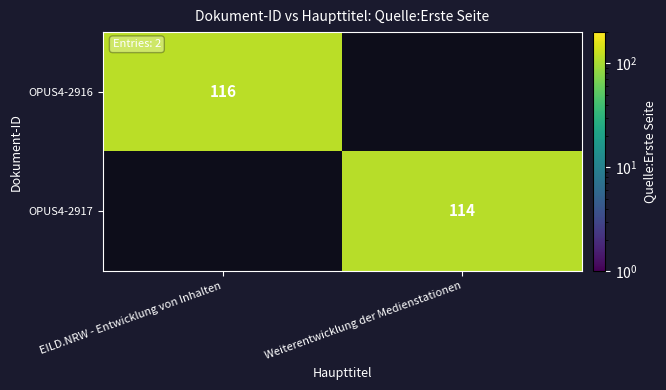

Which category has the highest value across all series?

EILD.NRW - Entwicklung von Inhalten